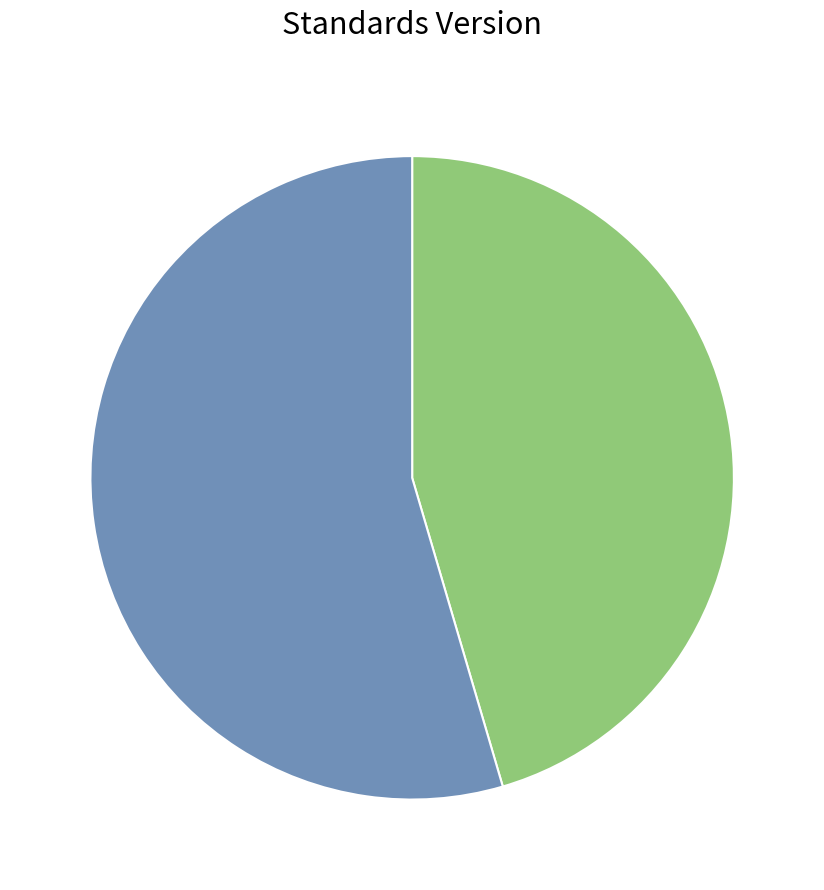

Does any single category account for the majority?

Yes